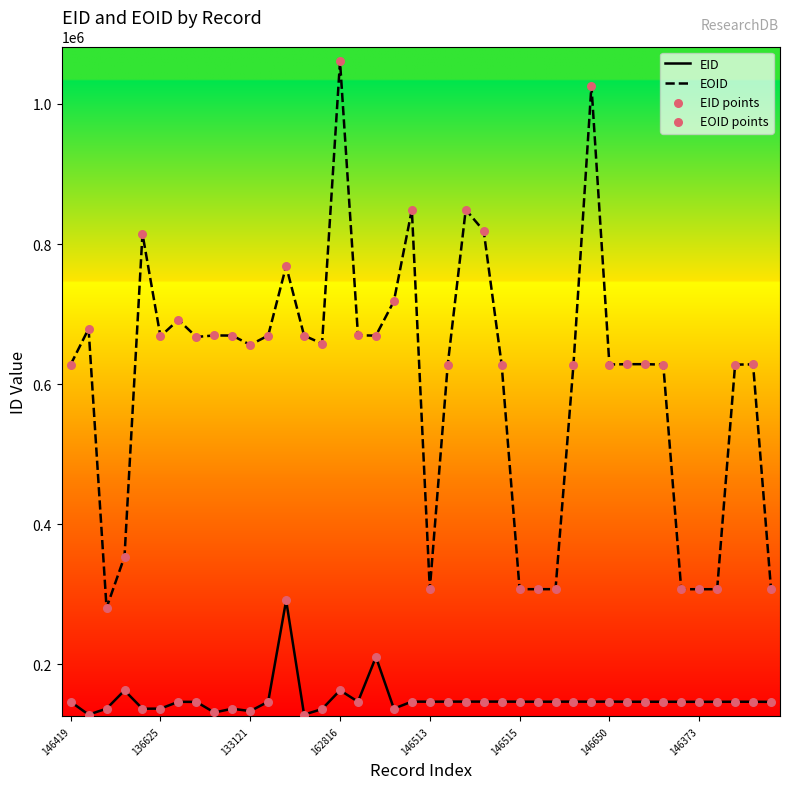

Which series has the largest range (max minus min)?

EOID